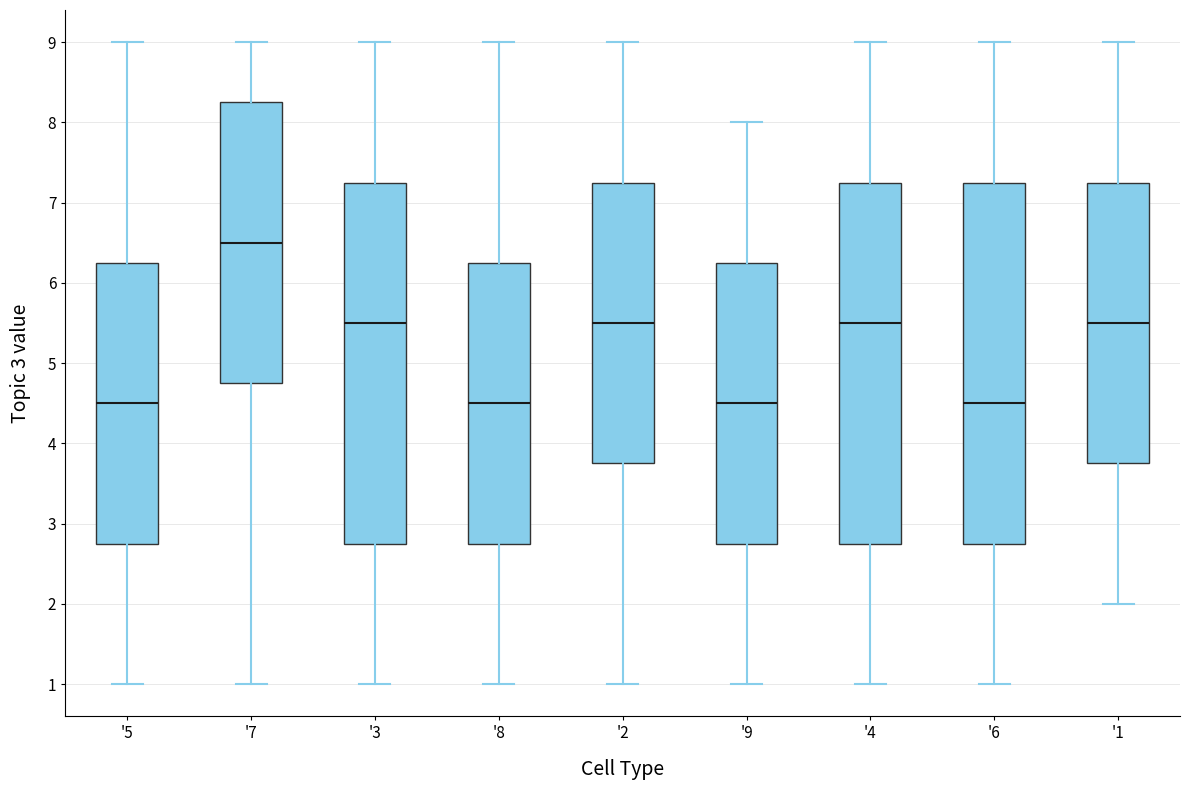

Reading left to right, transcribe this box plot: for each box, give where its median line is, the range the box spans, and where its two whiskers end, as read against the y-axis. The values are not printed on the chart, so give them approximately, as read against the axis.

'5: median 4.5, box 2.8 to 6.3, whiskers 1.0 to 9.0
'7: median 6.5, box 4.8 to 8.3, whiskers 1.0 to 9.0
'3: median 5.5, box 2.8 to 7.3, whiskers 1.0 to 9.0
'8: median 4.5, box 2.8 to 6.3, whiskers 1.0 to 9.0
'2: median 5.5, box 3.8 to 7.3, whiskers 1.0 to 9.0
'9: median 4.5, box 2.8 to 6.3, whiskers 1.0 to 8.0
'4: median 5.5, box 2.8 to 7.3, whiskers 1.0 to 9.0
'6: median 4.5, box 2.8 to 7.3, whiskers 1.0 to 9.0
'1: median 5.5, box 3.8 to 7.3, whiskers 2.0 to 9.0